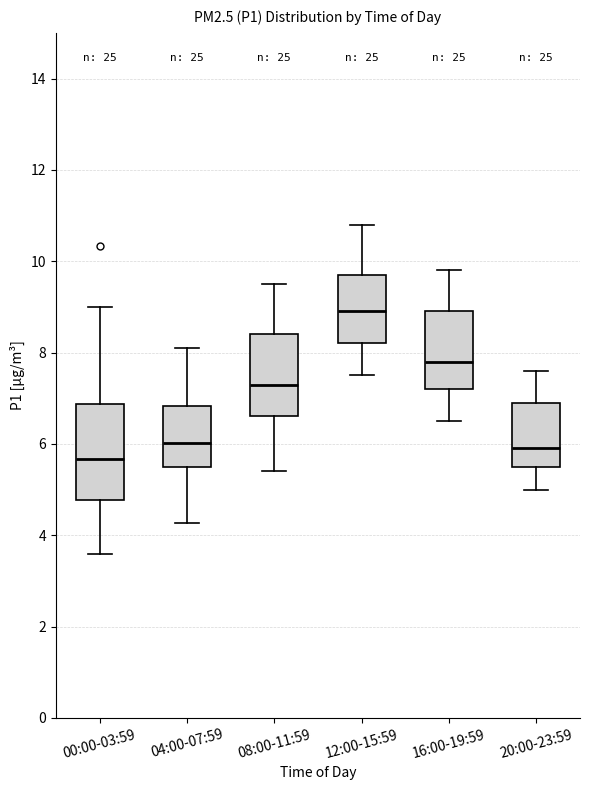

Reading left to right, read every box against the y-axis: the position of its median line, the range the box covers, and the ends of its whiskers. The values are not printed on the chart, so give them approximately, as read against the axis.

00:00-03:59: median 5.6, box 4.8 to 6.8, whiskers 3.6 to 9.0
04:00-07:59: median 6.0, box 5.6 to 6.8, whiskers 4.2 to 8.2
08:00-11:59: median 7.4, box 6.6 to 8.4, whiskers 5.4 to 9.6
12:00-15:59: median 9.0, box 8.2 to 9.8, whiskers 7.6 to 10.8
16:00-19:59: median 7.8, box 7.2 to 9.0, whiskers 6.6 to 9.8
20:00-23:59: median 6.0, box 5.6 to 7.0, whiskers 5.0 to 7.6